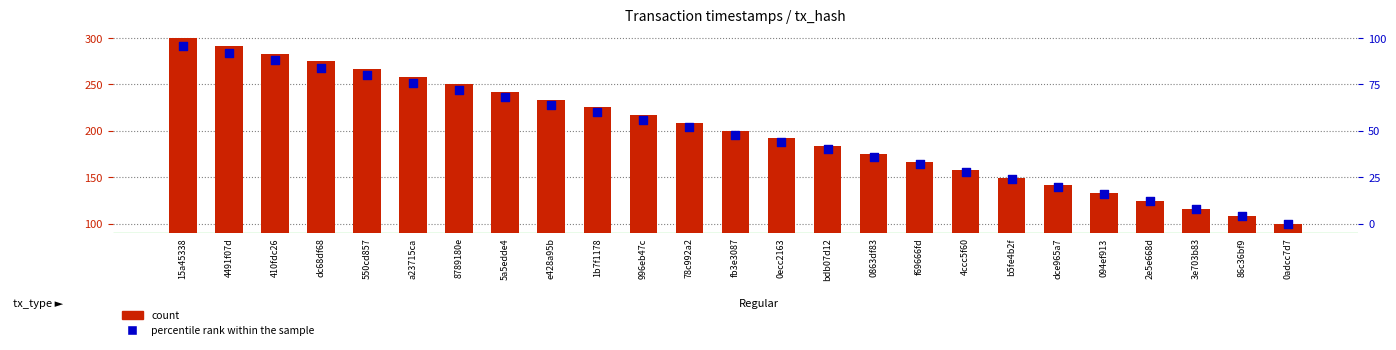

Is the value of percentile rank within the sample at 1b7f1178 greater than the value of count at 996eb47c?

No